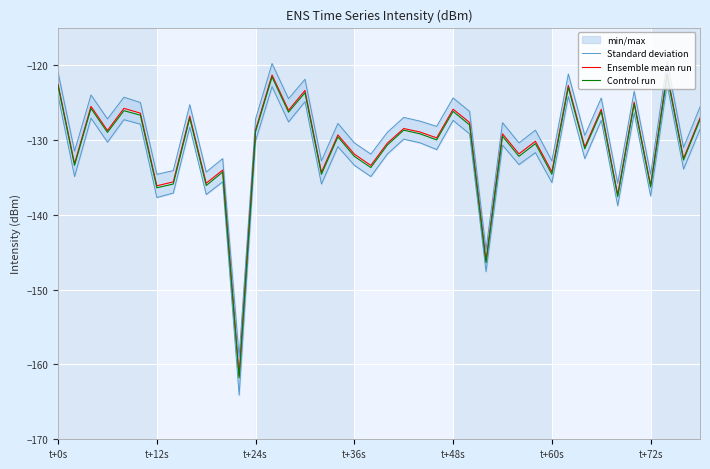

Where is Standard deviation nearest to the value -139?

34